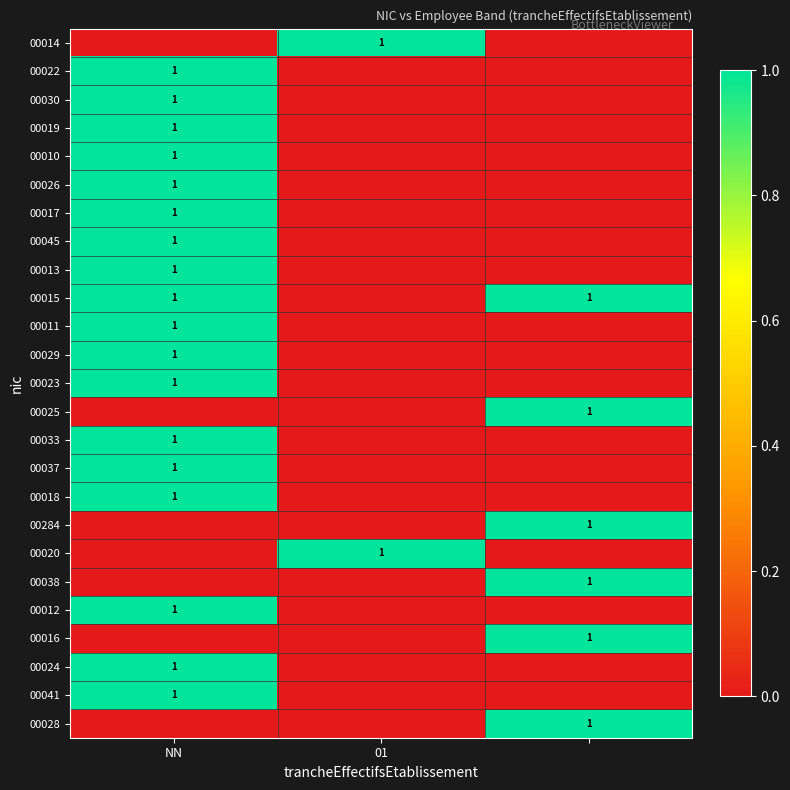

Is it true that 00033 equals 2 at NN?

False